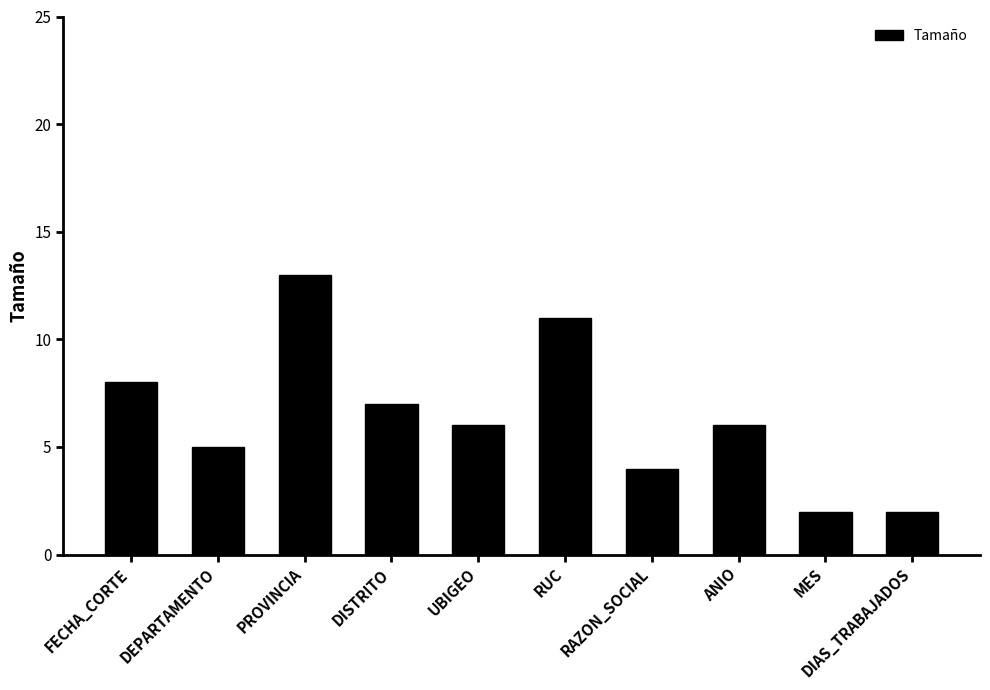

At which label is the value closest to 7?

DISTRITO